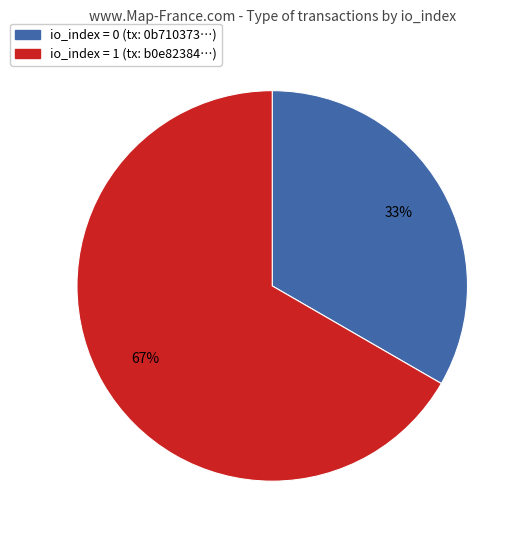

Count the number of slices in the pie.

2